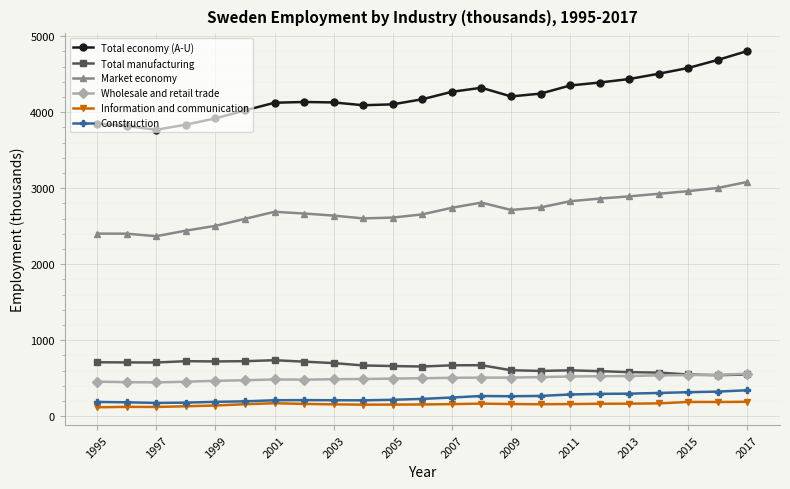

What is the value of the Total manufacturing point at the 17th from the left?

603